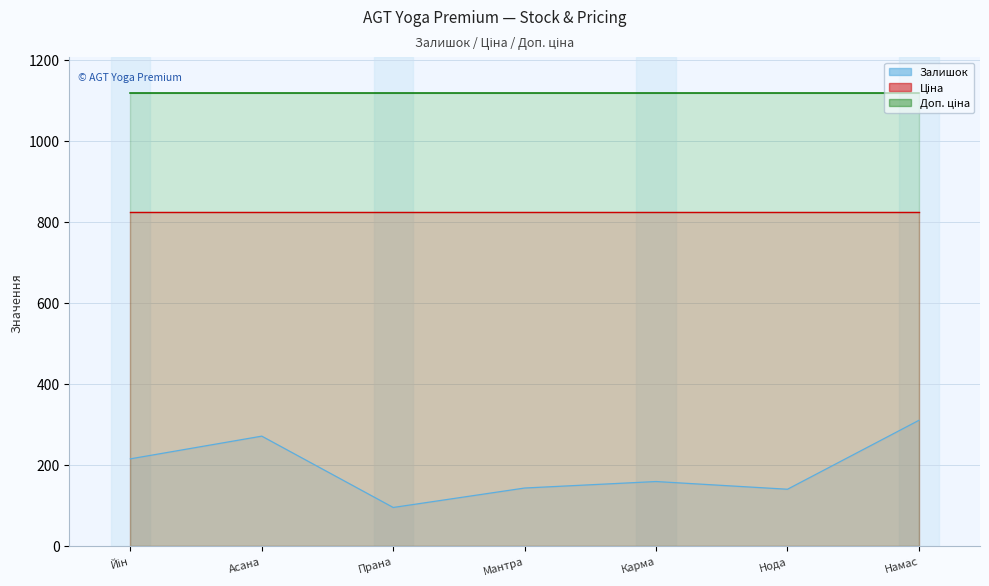

True or false: Ціна and Доп. ціна cross at least once.

False